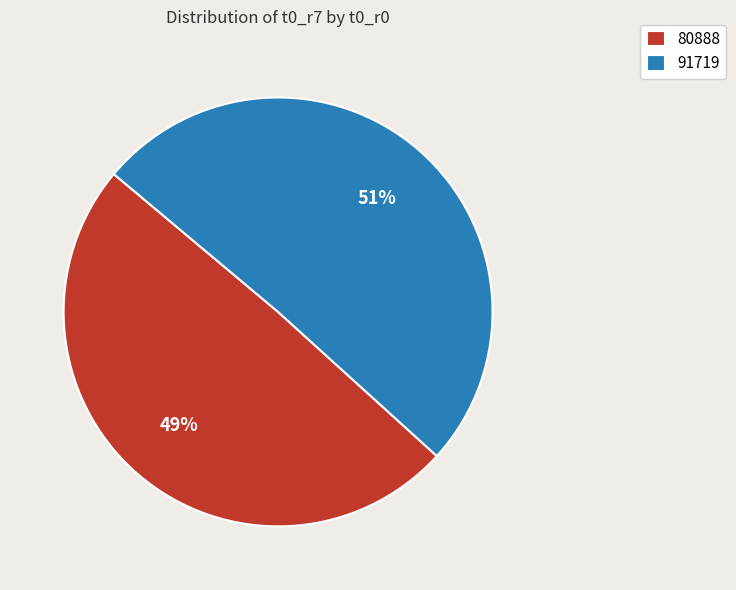

What is the smallest slice in the pie chart?

80888